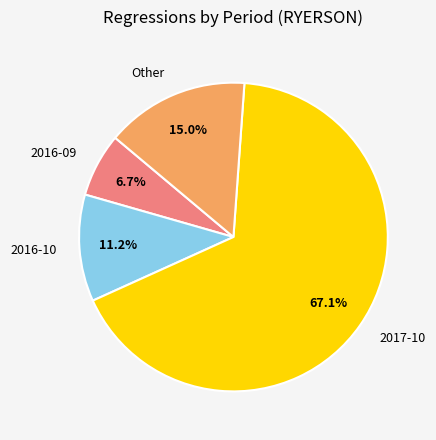

To the nearest percent, what percentage of the pie is Other?

15%